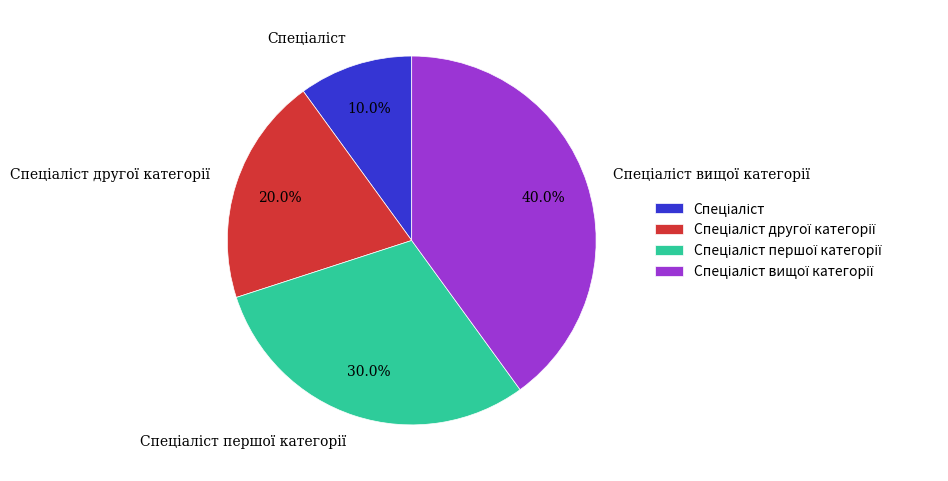

Does any single category account for the majority?

No